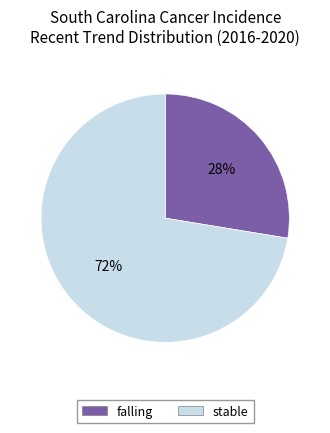

Is falling the majority of the pie?

No